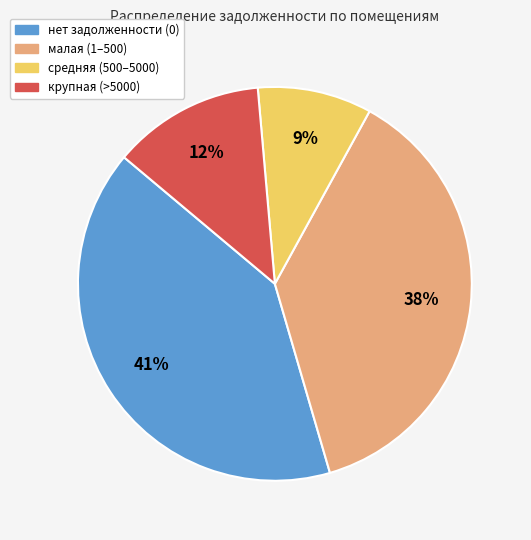

To the nearest percent, what is the average slice percentage?

25%